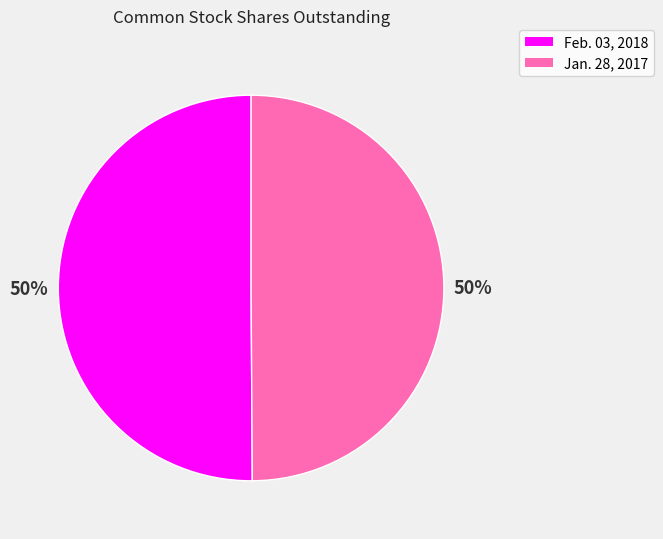

Combined, do Feb. 03, 2018 and Jan. 28, 2017 account for over 50%?

Yes